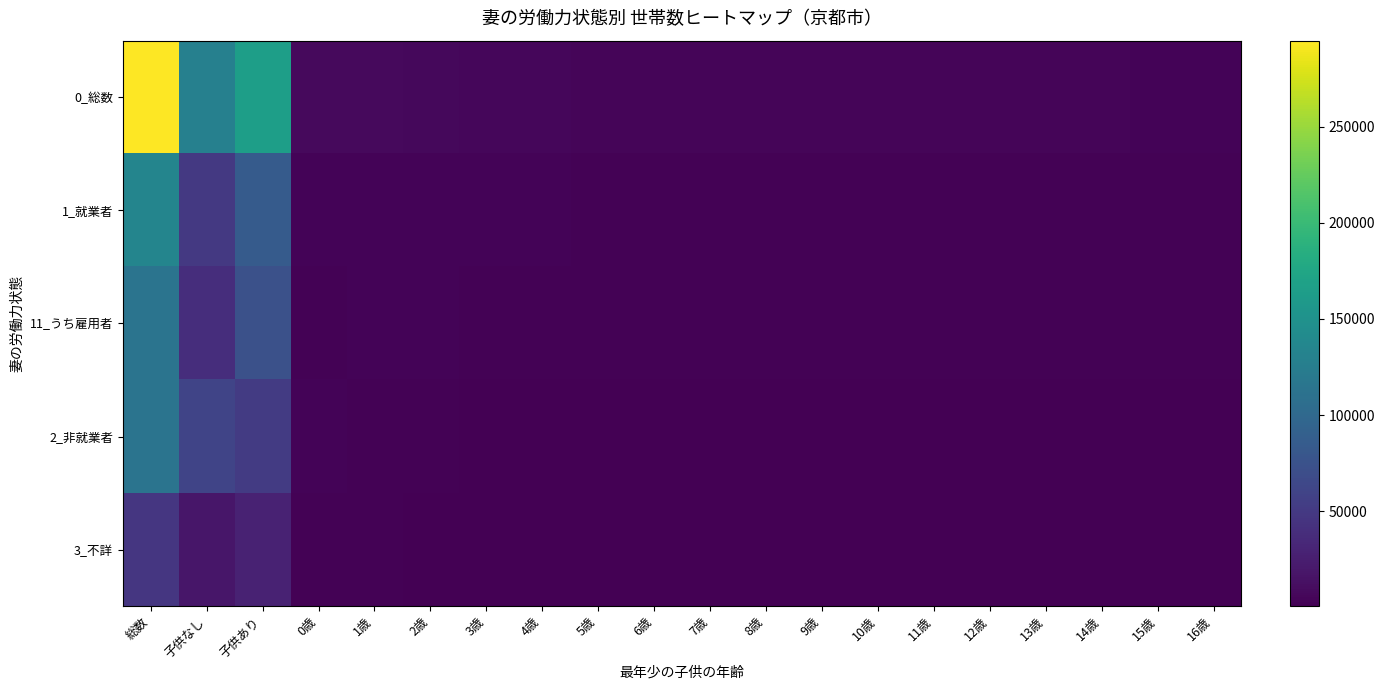

Between 子供なし and 3歳, which series saw the biggest shift?

0_総数